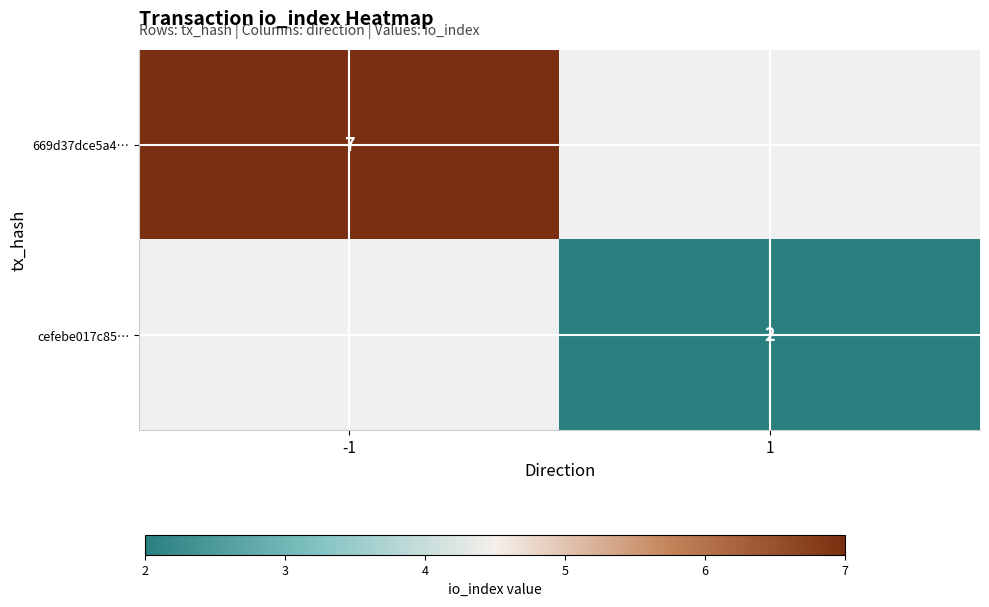

Is it true that 669d37dce5a4… equals 2 at -1?

False